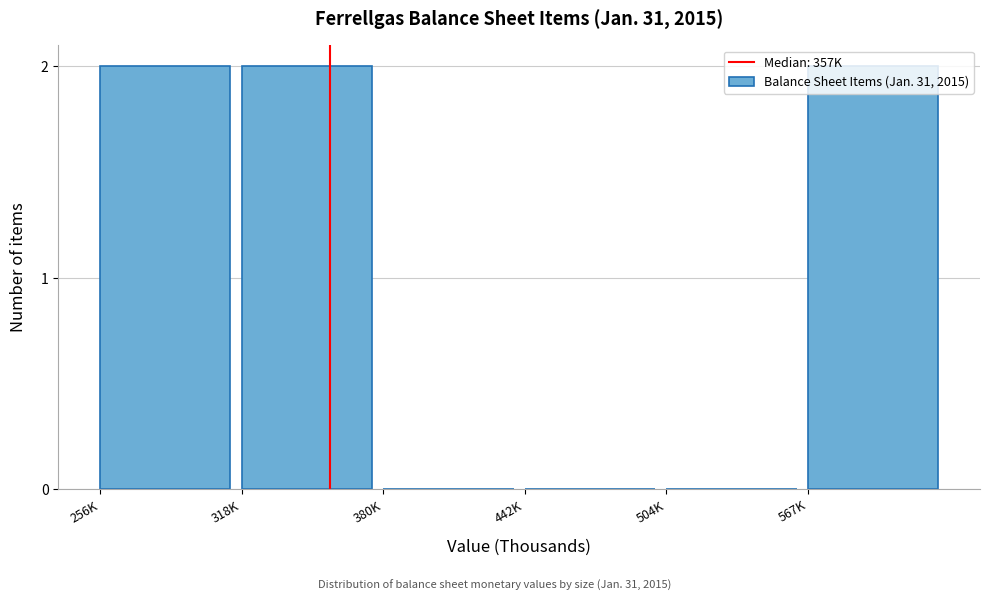

Is it true that the value at 380K is -1?

False